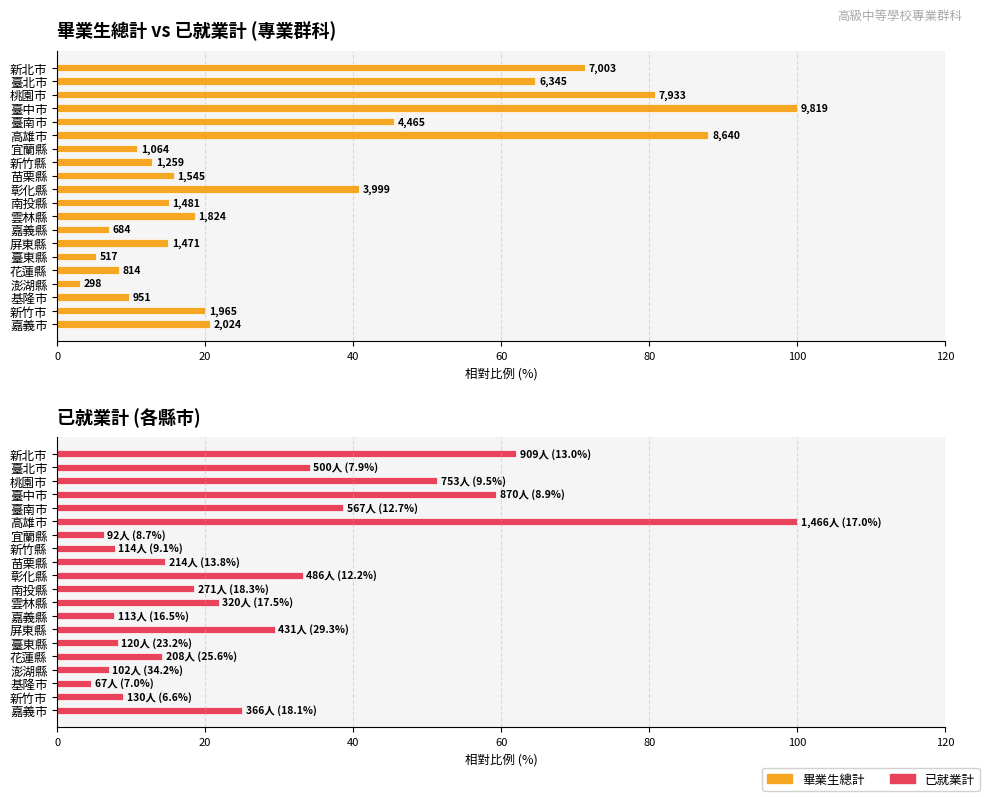

Is it true that 已就業計 equals 3.8 at 南投縣?

False